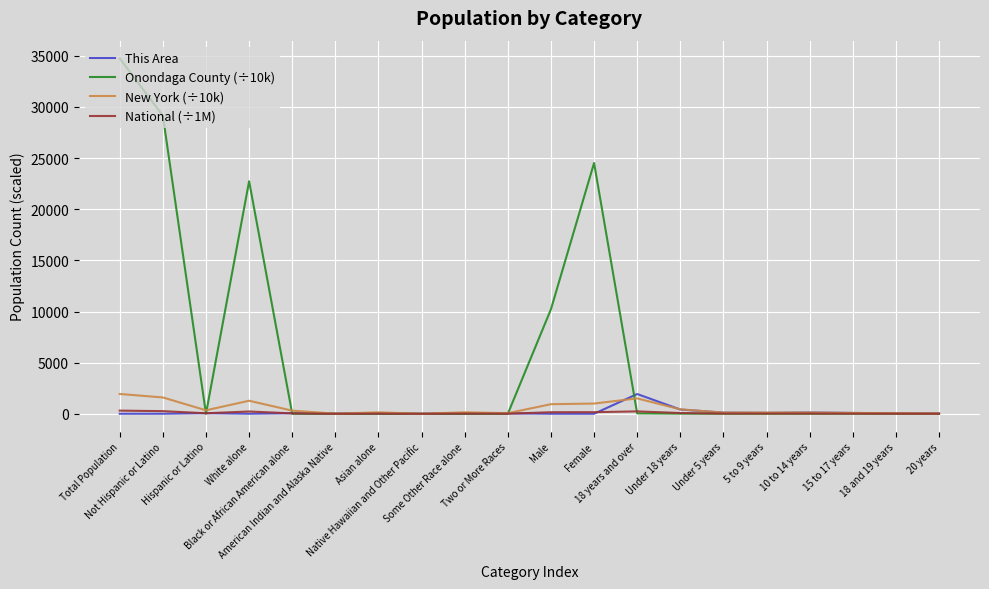

Which series has the largest total across all categories?

Onondaga County (÷10k)